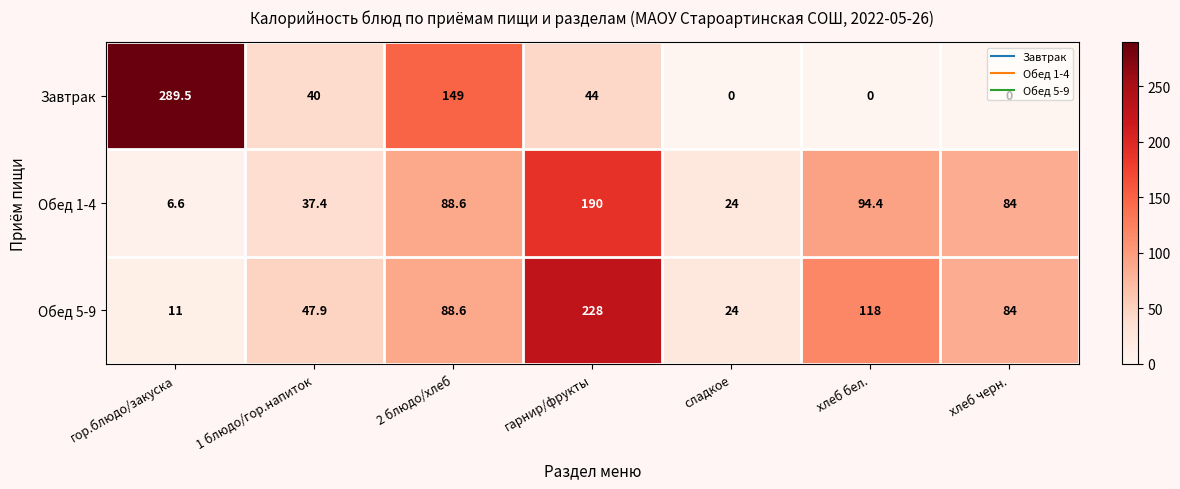

Rank the series at хлеб бел. from lowest to highest value.

Завтрак, Обед 1-4, Обед 5-9